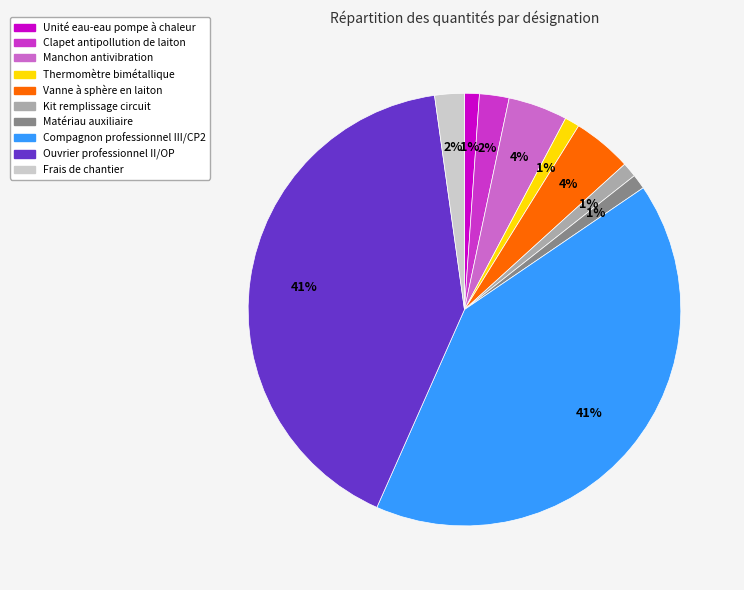

Does any single category account for the majority?

No